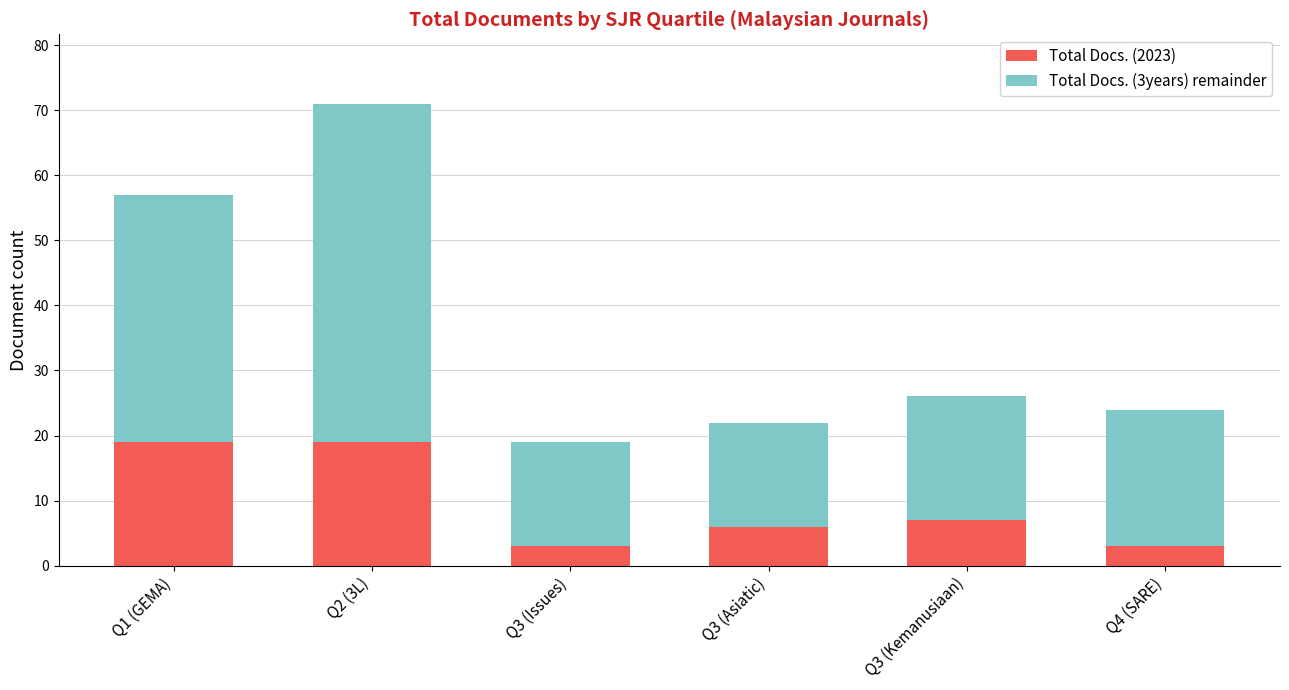

Reading right to left, what are the values for Total Docs. (2023)?

3	7	6	3	19	19